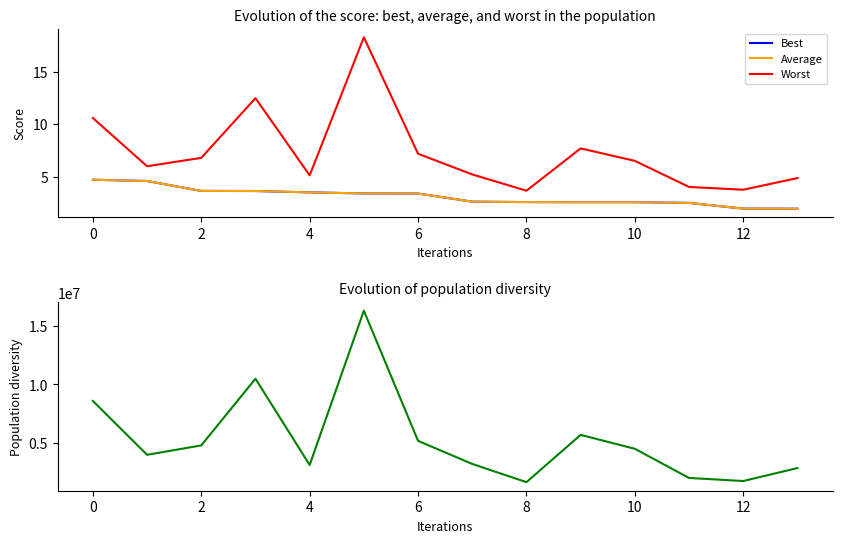

True or false: Best and Diversity cross at least once.

False